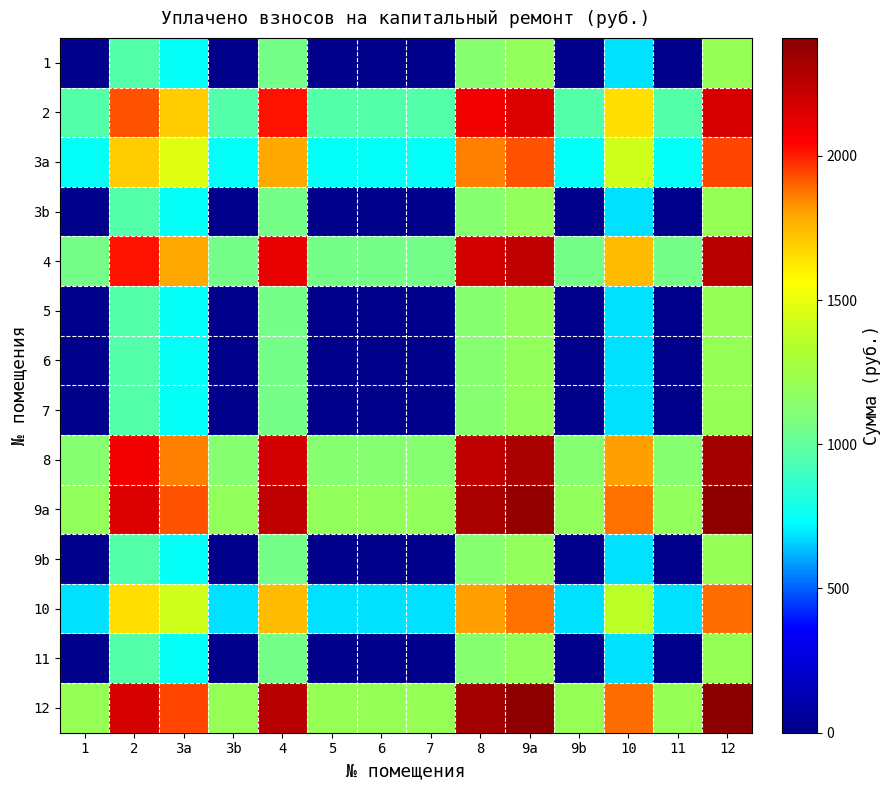

At 11, list the series in order from largest to smallest.

12, 9a, 8, 4, 2, 3a, 10, 1, 3b, 5, 6, 7, 9b, 11